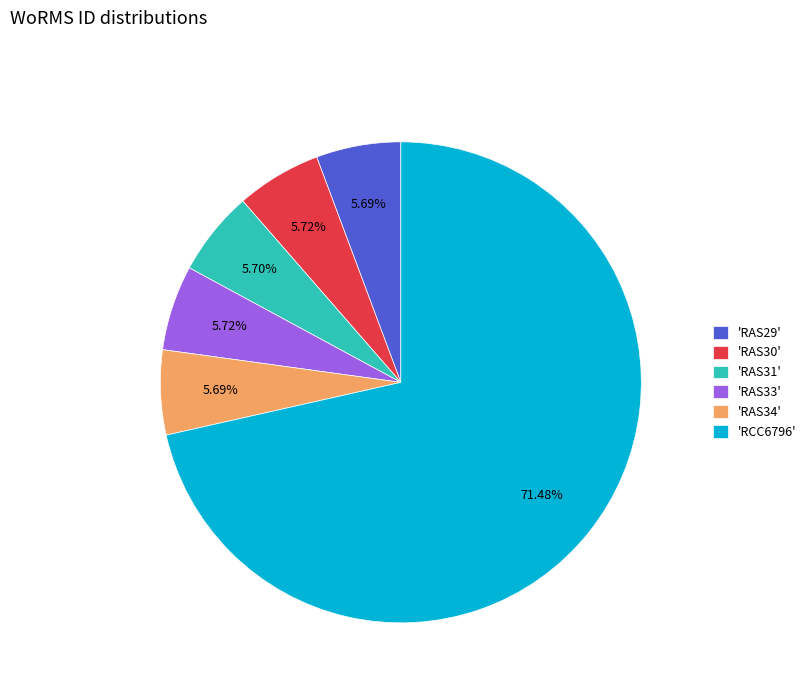

Count the number of slices in the pie.

6